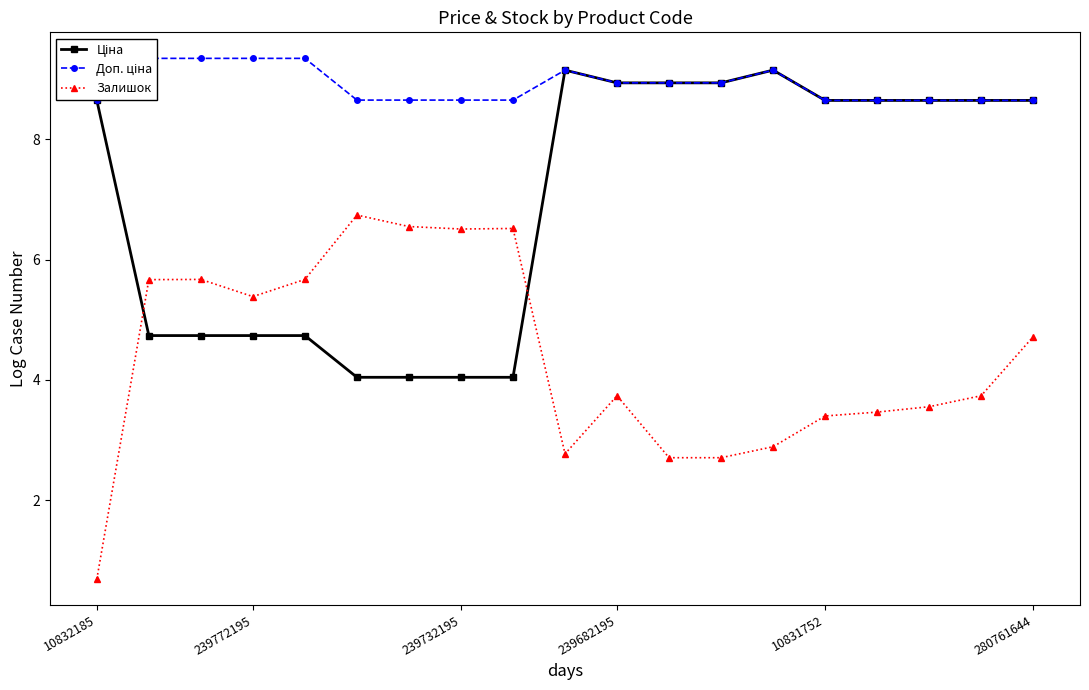

Which series has the widest spread of values?

Залишок